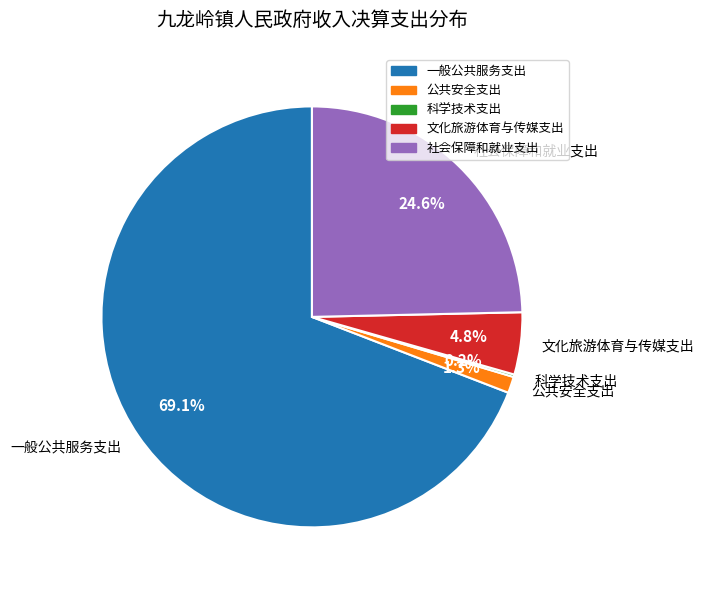

Does 一般公共服务支出 account for over 50% of the chart?

Yes